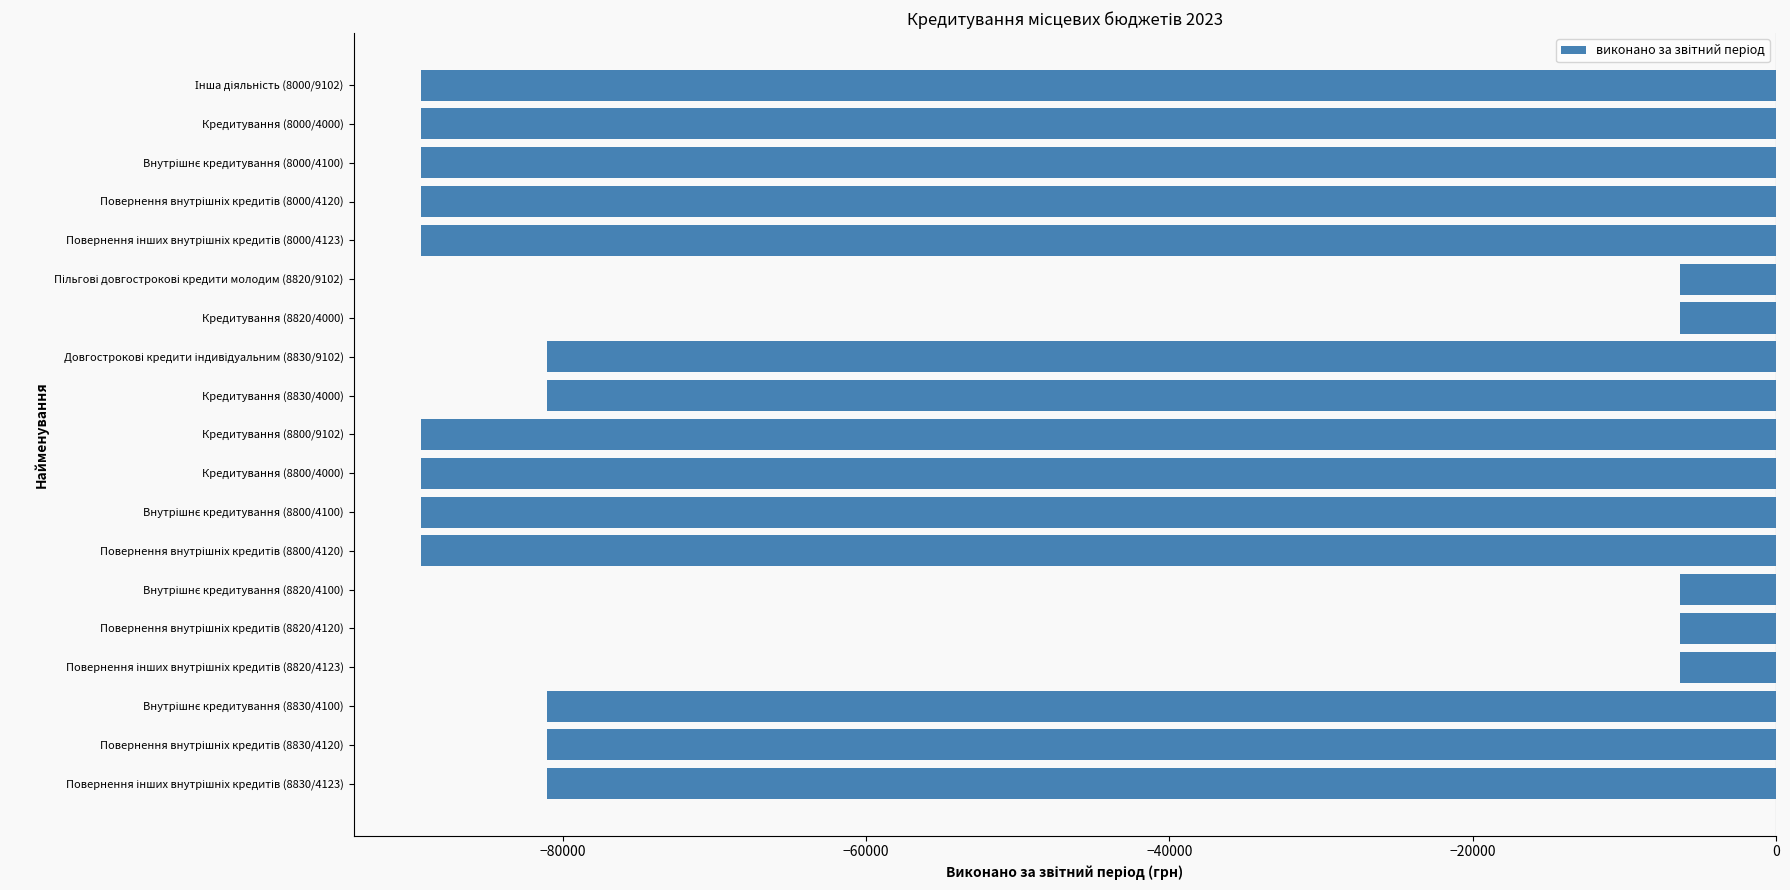

What is the maximum value shown in the chart?

-6321.5